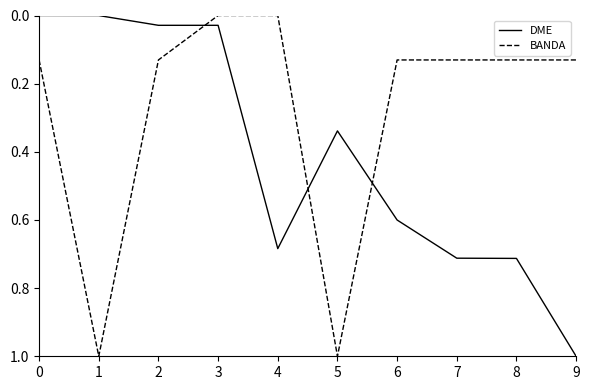

After their last crossing, which series has the higher values: BANDA or DME?

DME